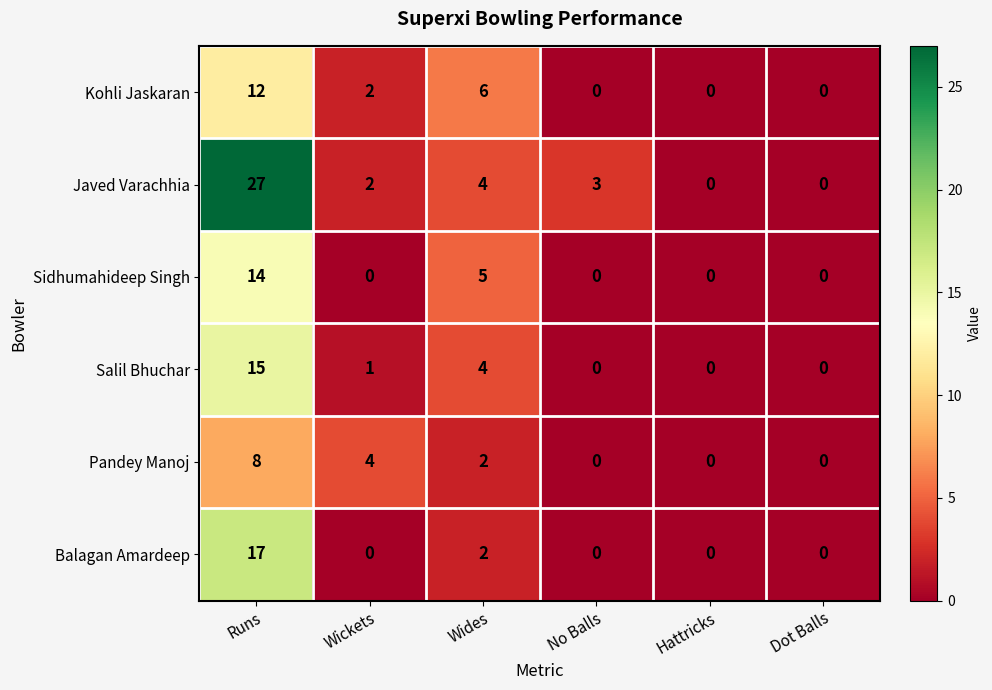

At how many categories does at least one series exceed 24?

1